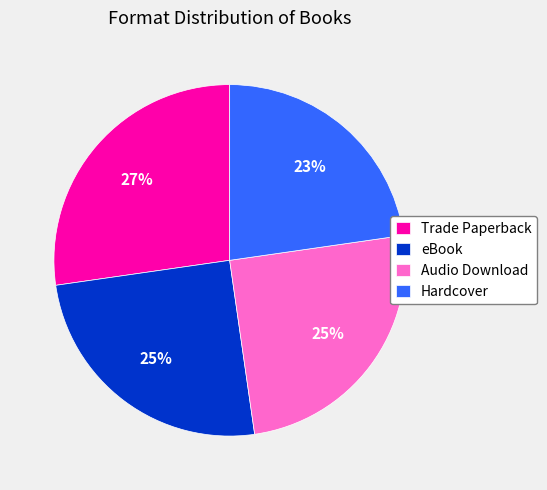

To the nearest percent, what is the combined percentage of Hardcover and Trade Paperback?

50%